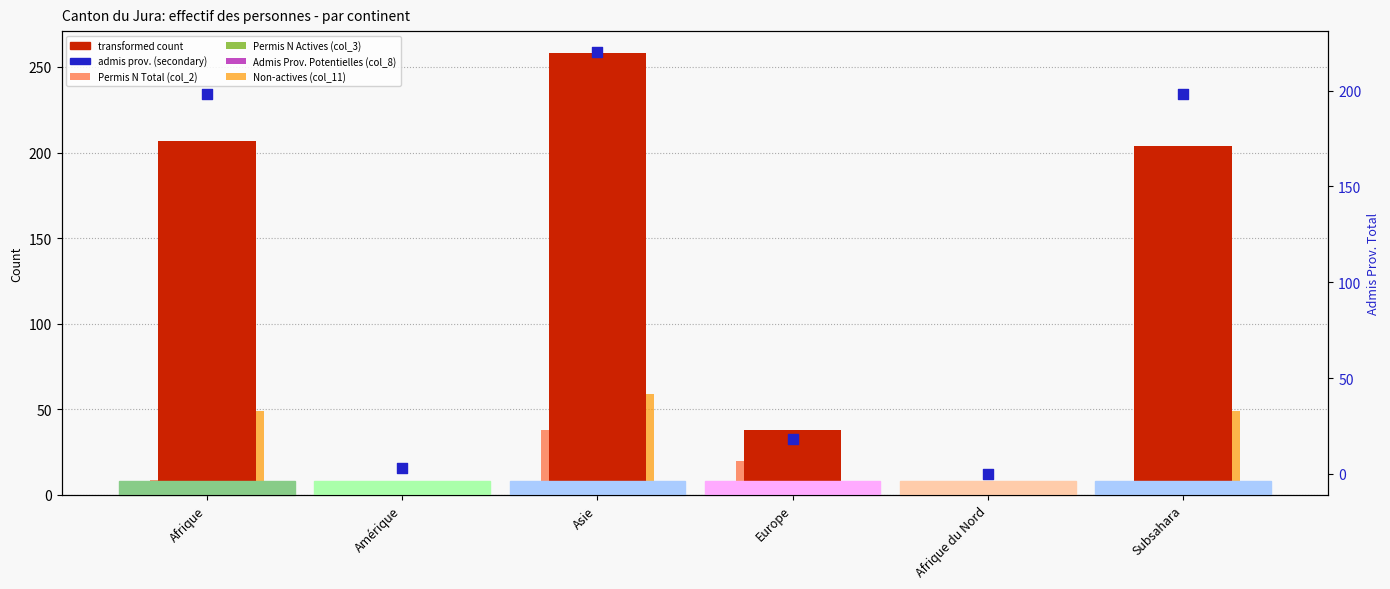

What is the total value across all series at Asie?

767